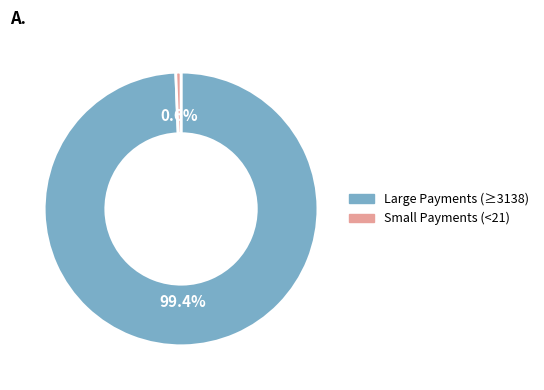

Does any single category account for the majority?

Yes